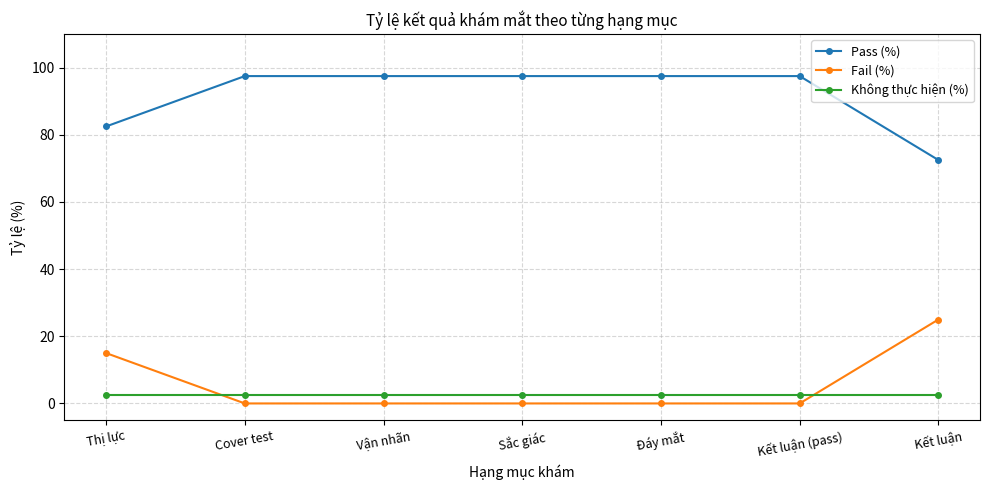

How many lines are shown in the chart?

3